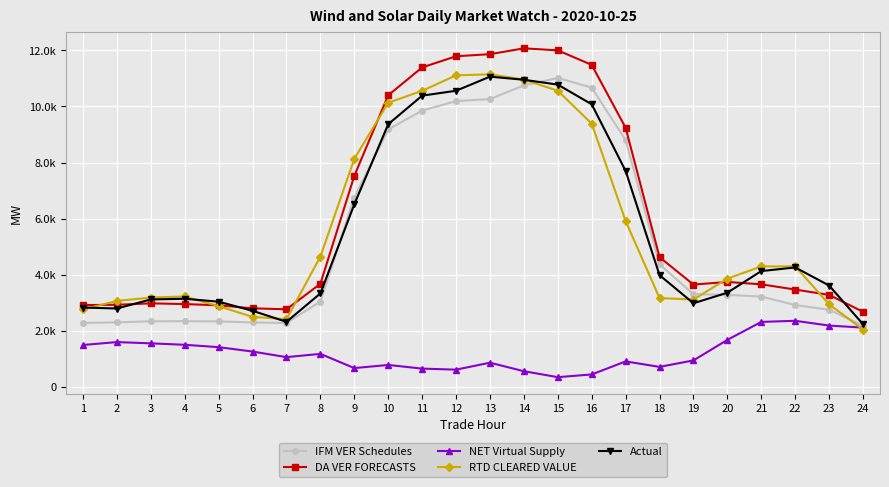

Rank the categories by IFM VER Schedules value from lowest to highest.

24, 7, 1, 6, 2, 5, 3, 4, 23, 22, 8, 21, 20, 19, 18, 9, 17, 10, 11, 12, 13, 16, 14, 15